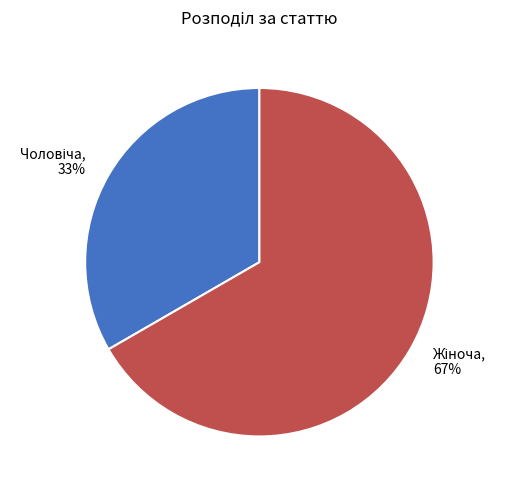

To the nearest percent, what is the average slice percentage?

50%